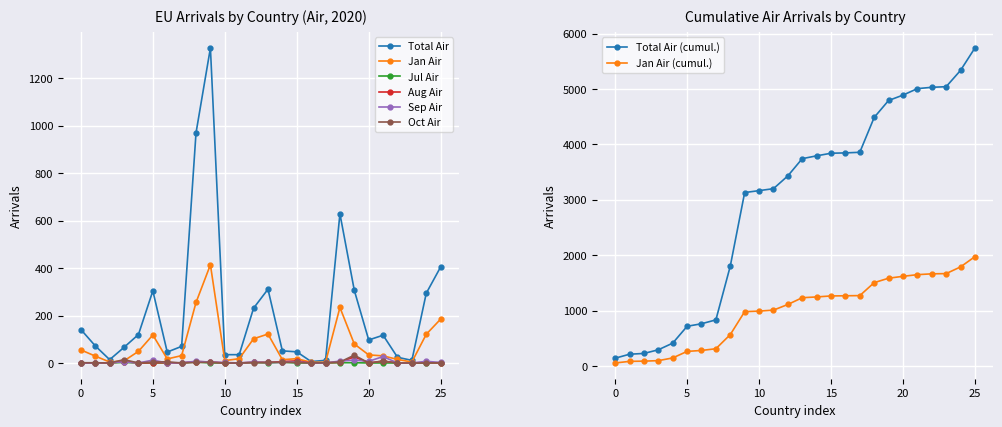

True or false: Jul Air and Total Air cross at least once.

False